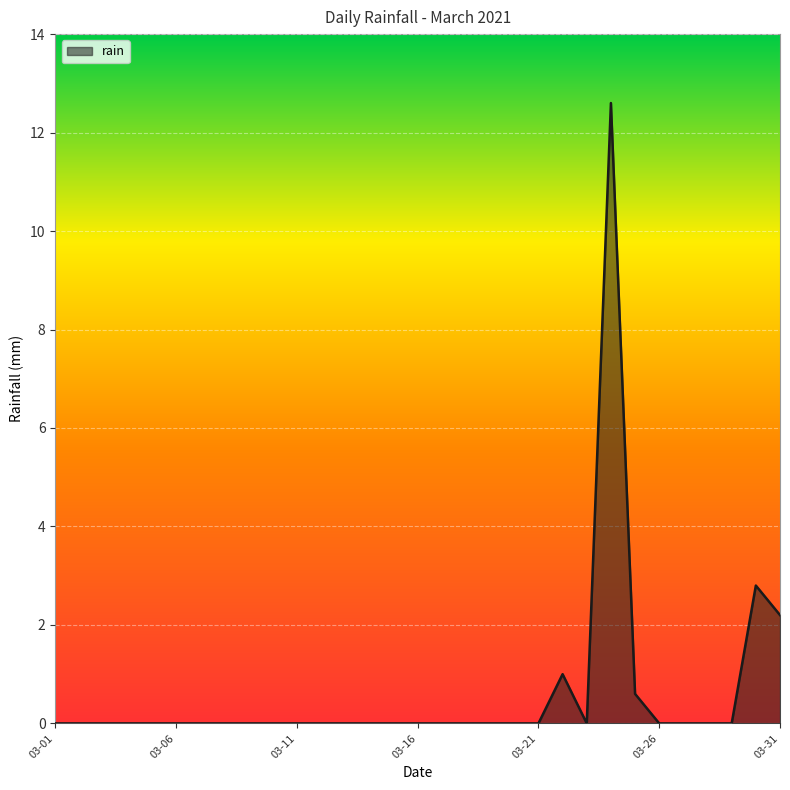

What is the difference between the maximum and minimum values?

12.6